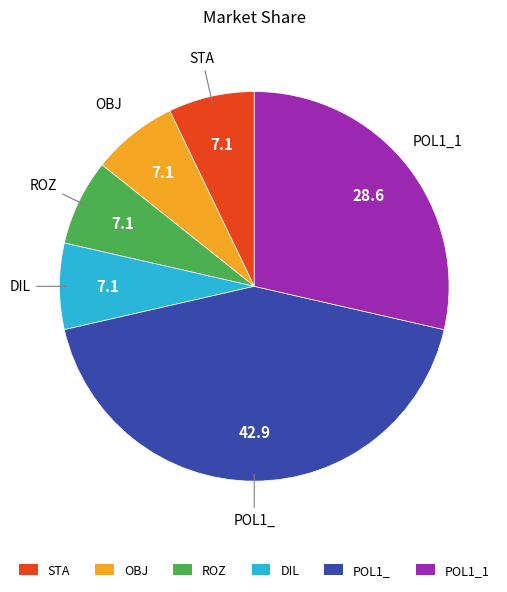

Is there any slice that represents more than half of the pie?

No